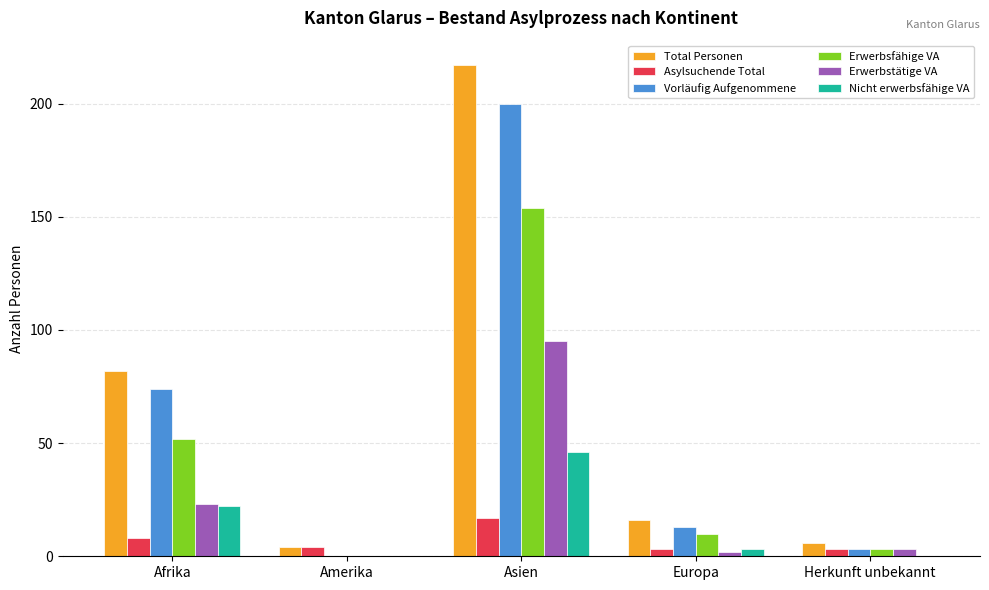

Between Asien and Herkunft unbekannt, which series saw the biggest shift?

Total Personen